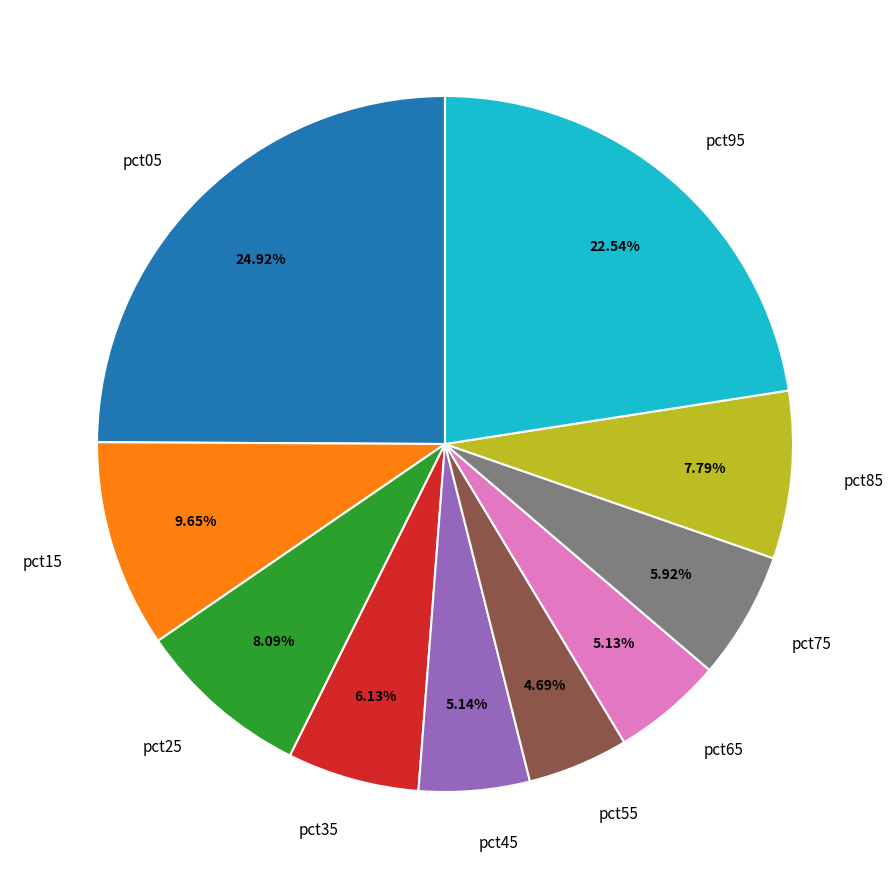

Is it true that pct25 is 8% of the pie?

True